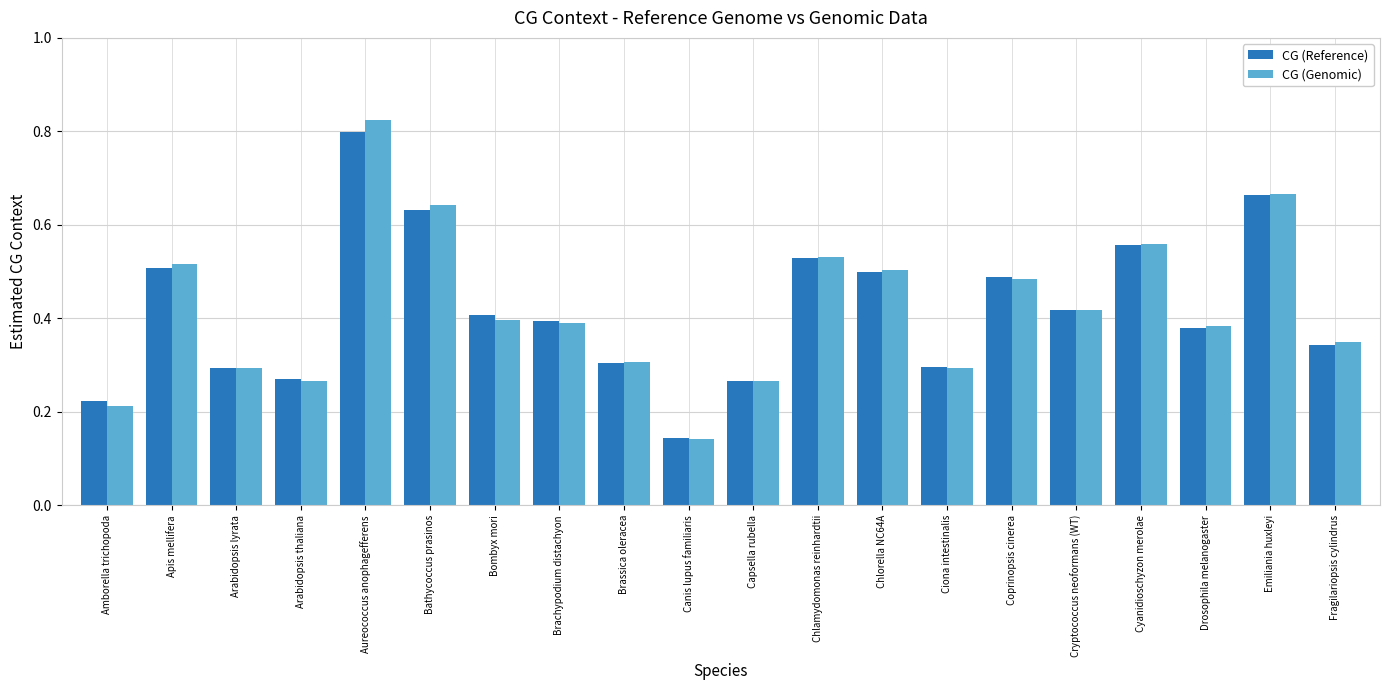

Where is CG (Reference) nearest to the value 0?

Canis lupus familiaris